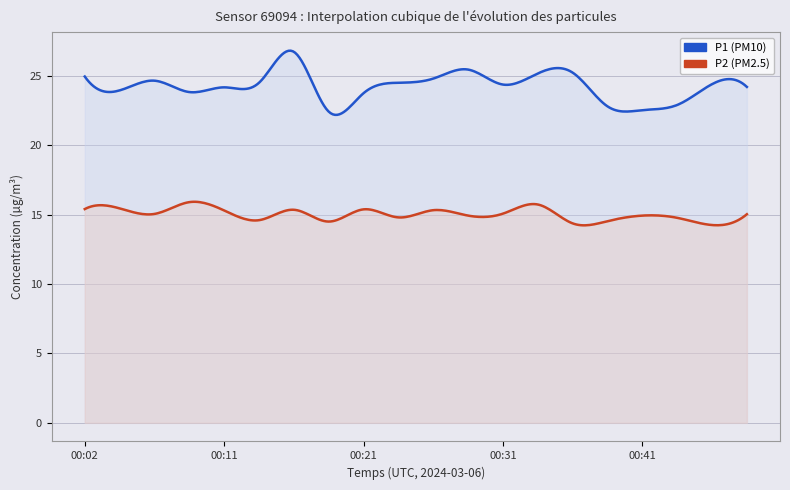

What is the highest value of the P1 series?

26.7